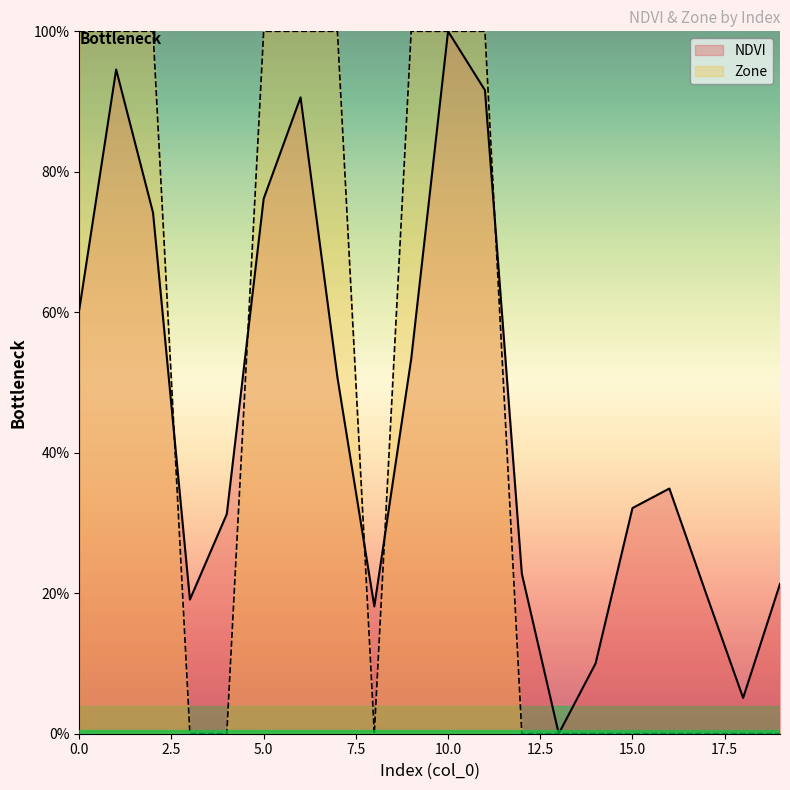

Rank the series by their average value, from highest to lowest.

NDVI, Zone